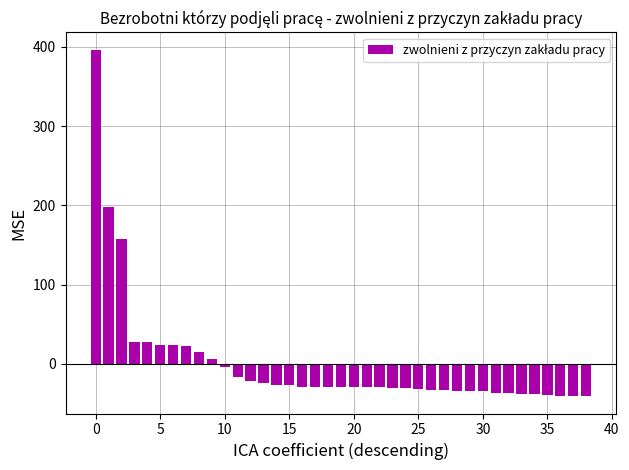

What is the value of the 3rd bar from the left?

157.3